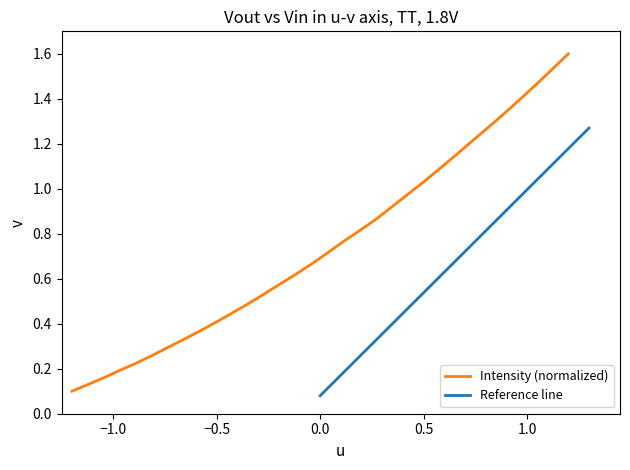

What is the highest value of the Intensity (normalized) series?

1.6